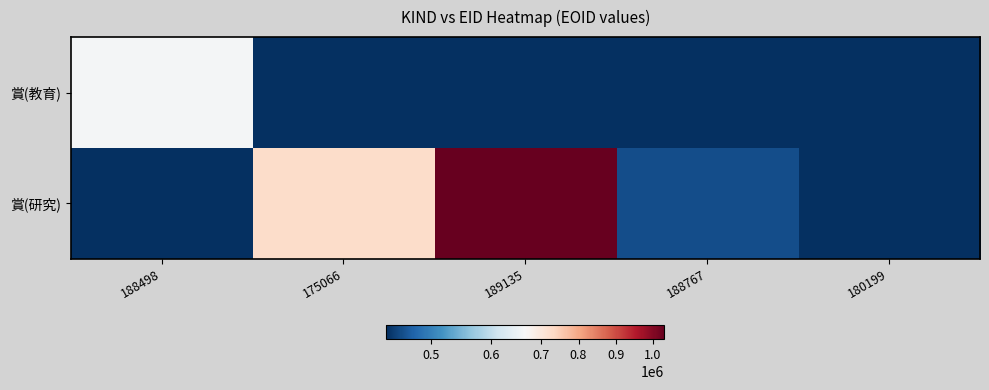

Count the number of data series in this chart.

2